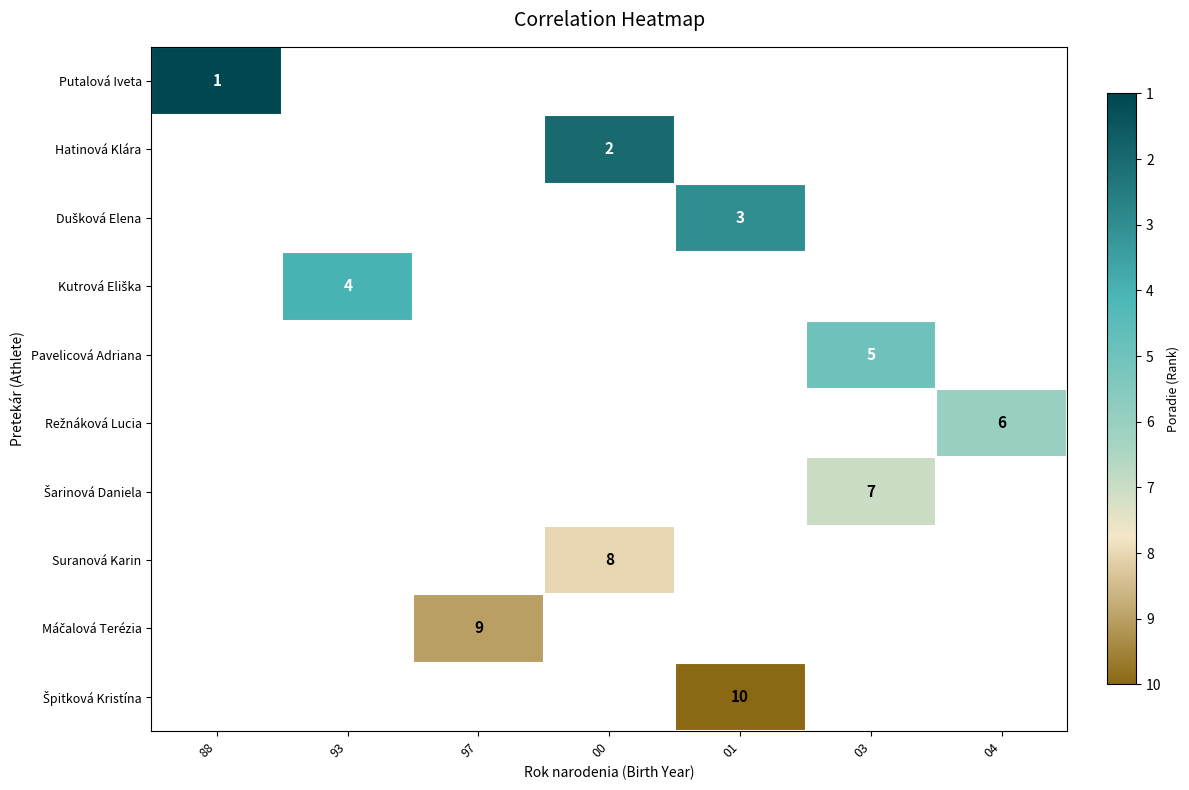

Is it true that Putalová Iveta equals 0 at 88?

False